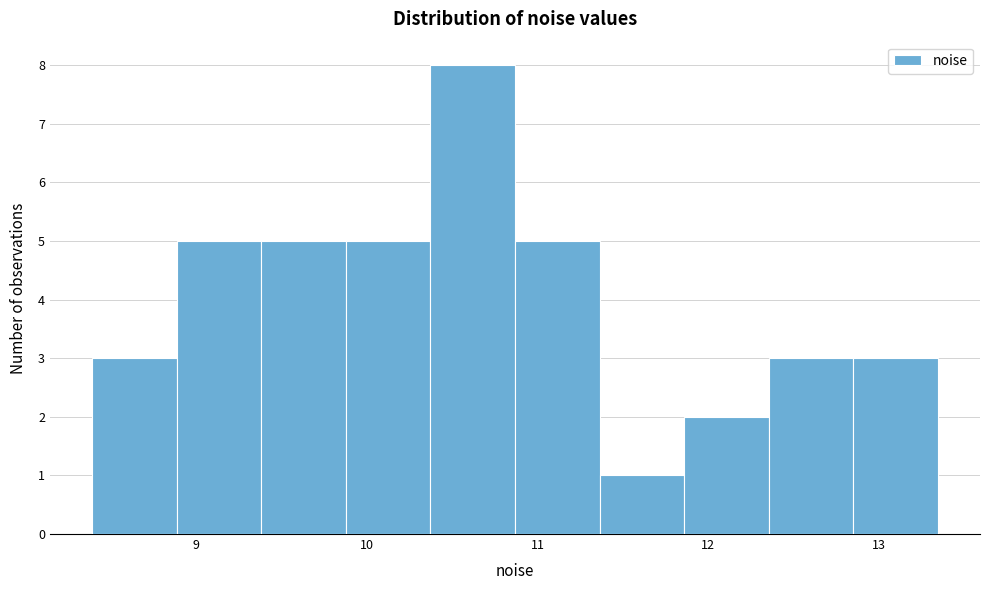

What is the height of the bar covering 8.9 to 9.4 on the x-axis? Neither the bar edges nor the heights are printed on the chart, so give them approximately, as read against the axes.

5